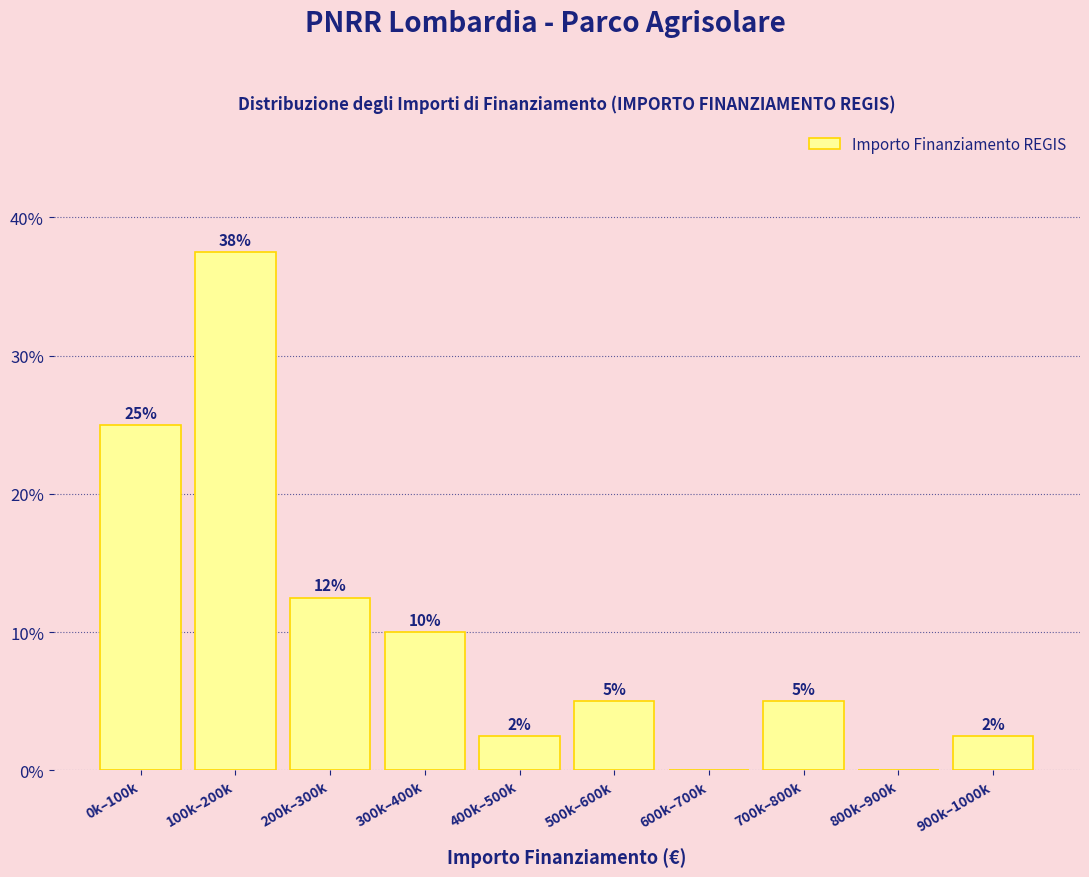

At which category does the chart reach its peak across all series?

100k–200k